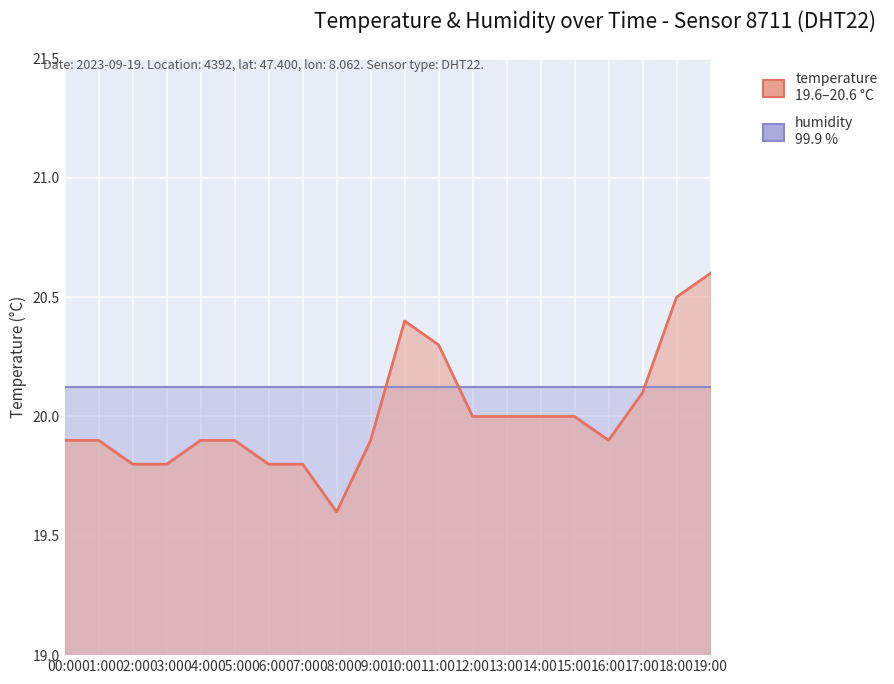

Between 15:00 and 05:00, which is larger?

15:00